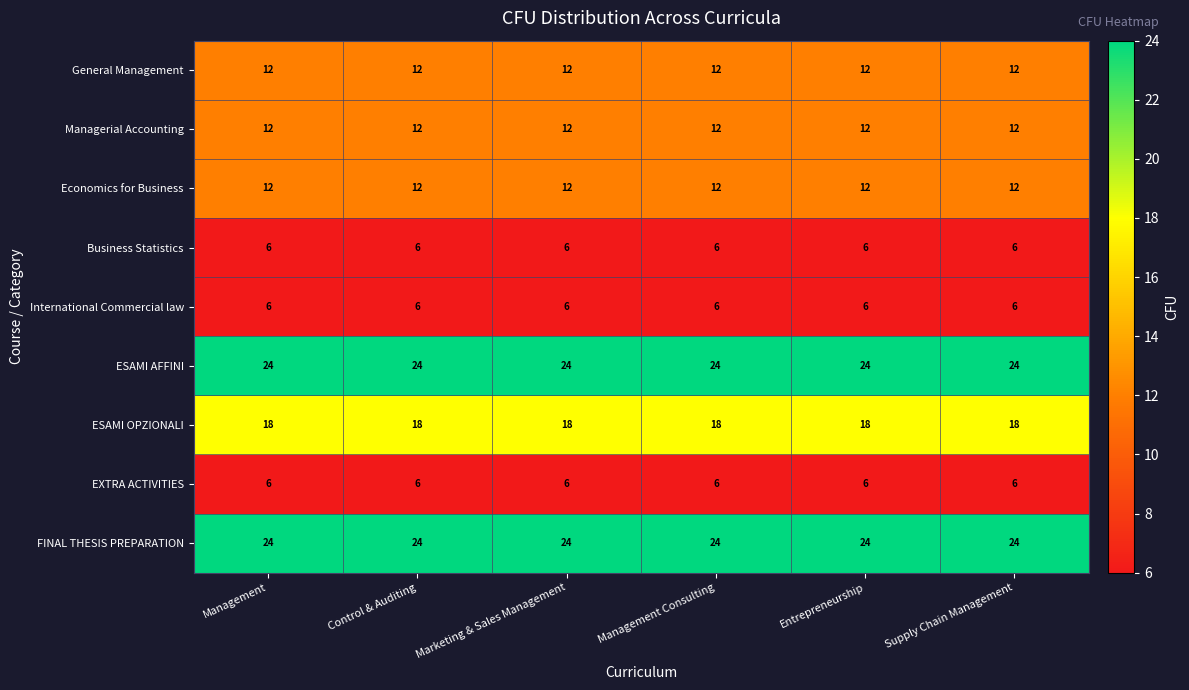

Is it true that FINAL THESIS PREPARATION equals 24 at Entrepreneurship?

True